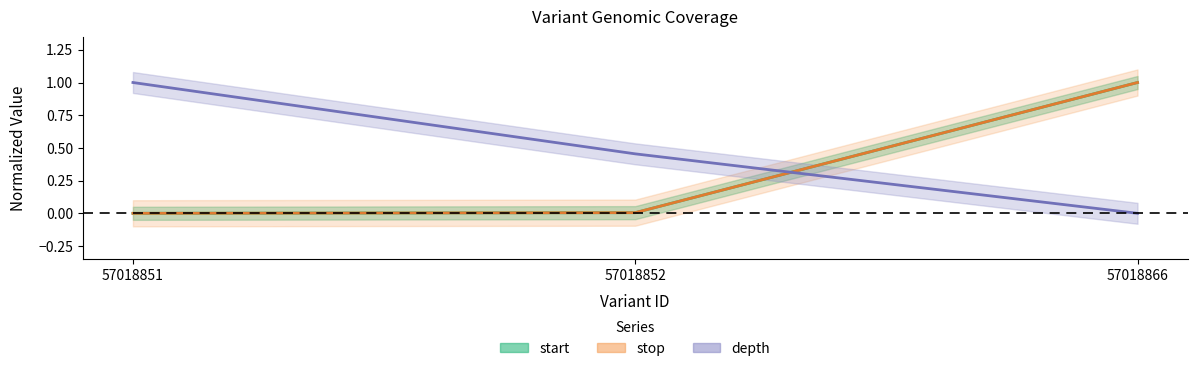

What is the total value across all series at 57018852?

0.5